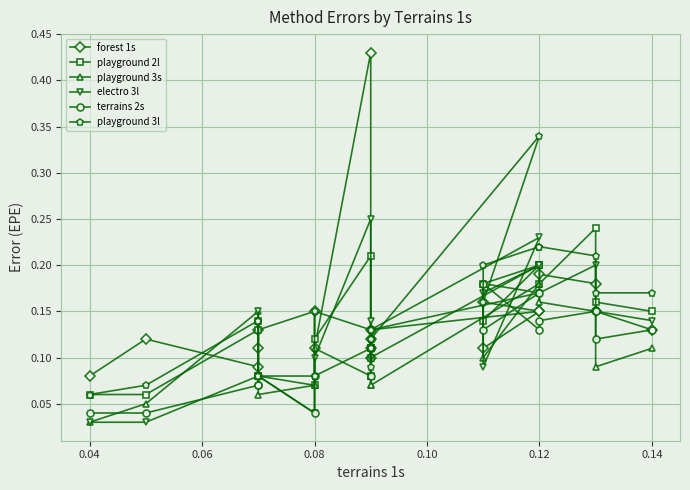

Rank the series by their maximum value, from lowest to highest.

playground 3s, terrains 2s, playground 2l, electro 3l, playground 3l, forest 1s